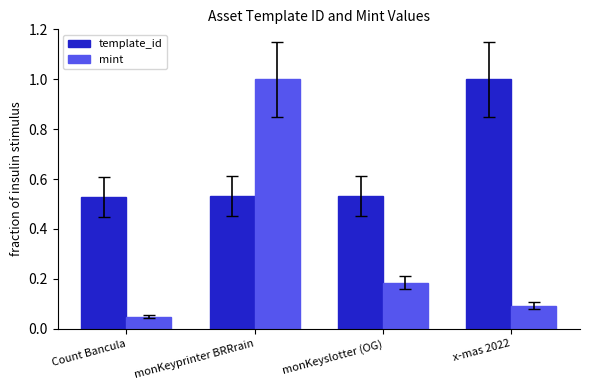

What is the label of the 4th bar from the right?

Count Bancula